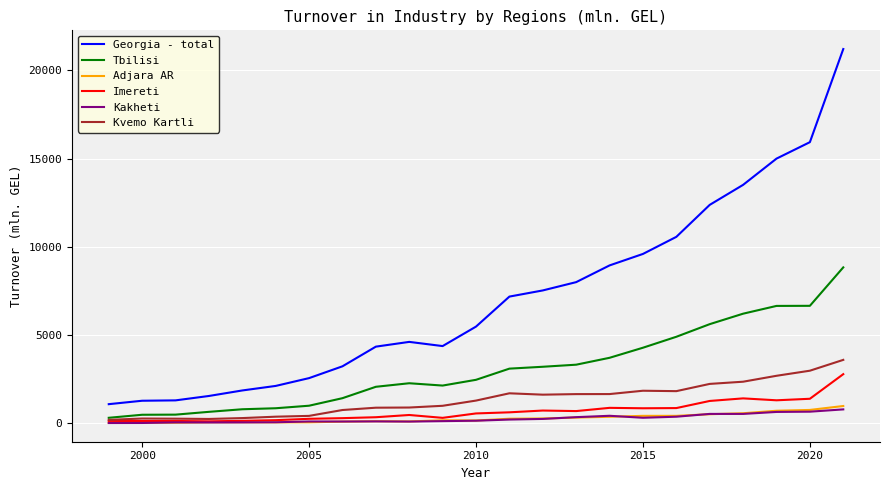

Which series has the widest spread of values?

Georgia - total